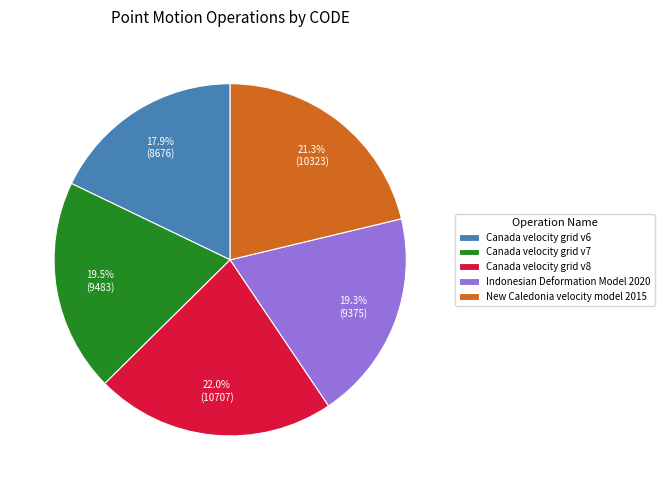

Is the sum of Canada velocity grid v8 and Indonesian Deformation Model 2020 greater than half?

No